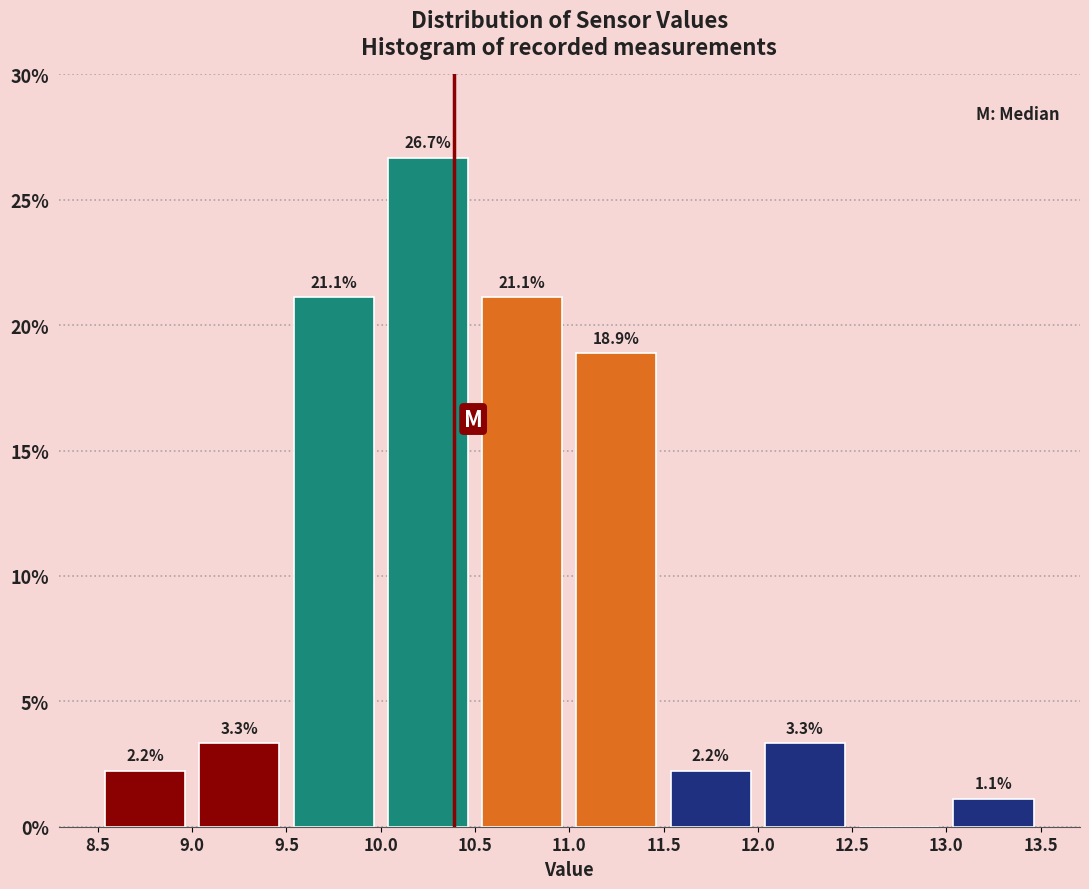

Which range on the x-axis has the tallest bar?

10.0 to 10.5